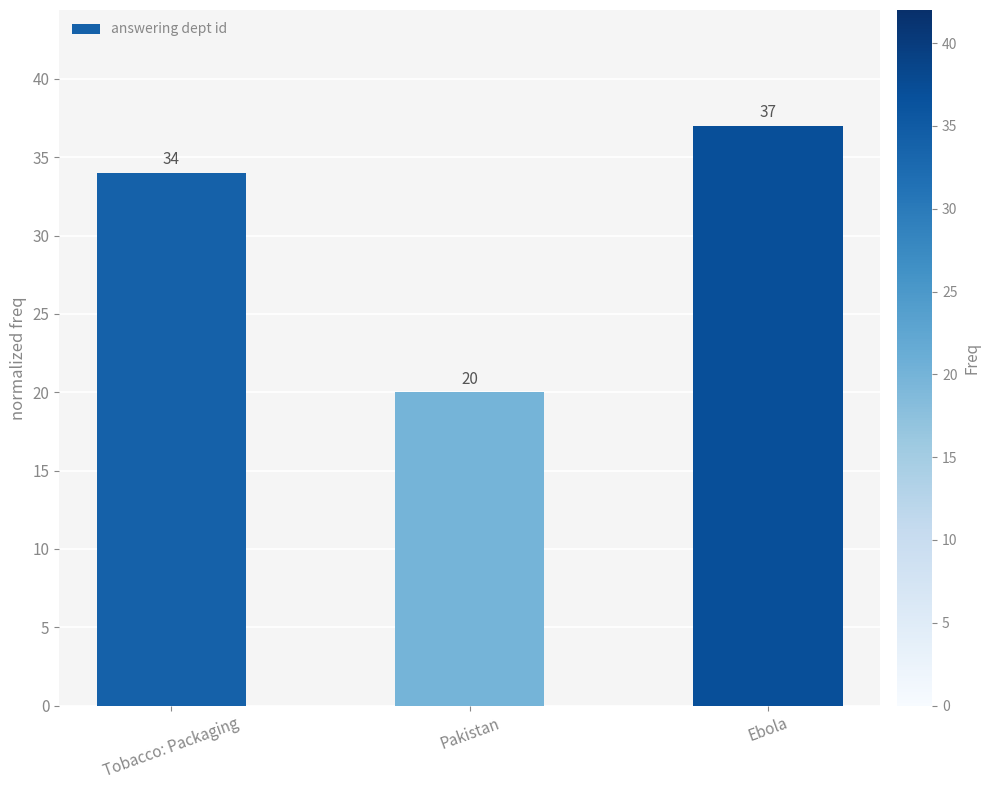

Is it true that the value at Pakistan is 8?

False